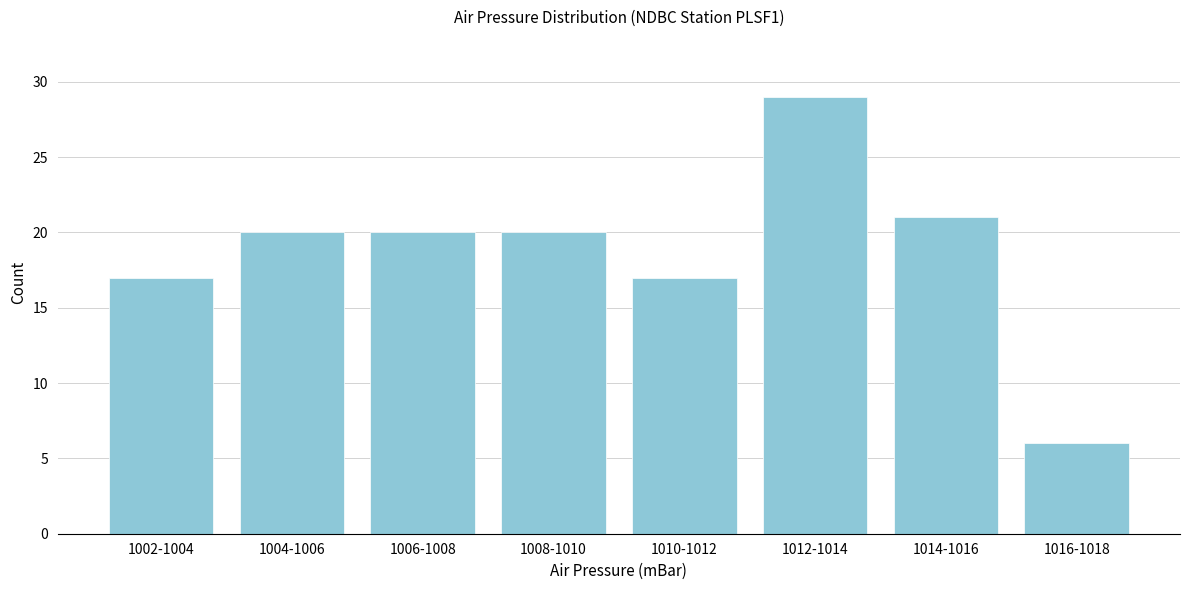

Reading left to right, transcribe all the data shown in this chart.

17	20	20	20	17	29	21	6